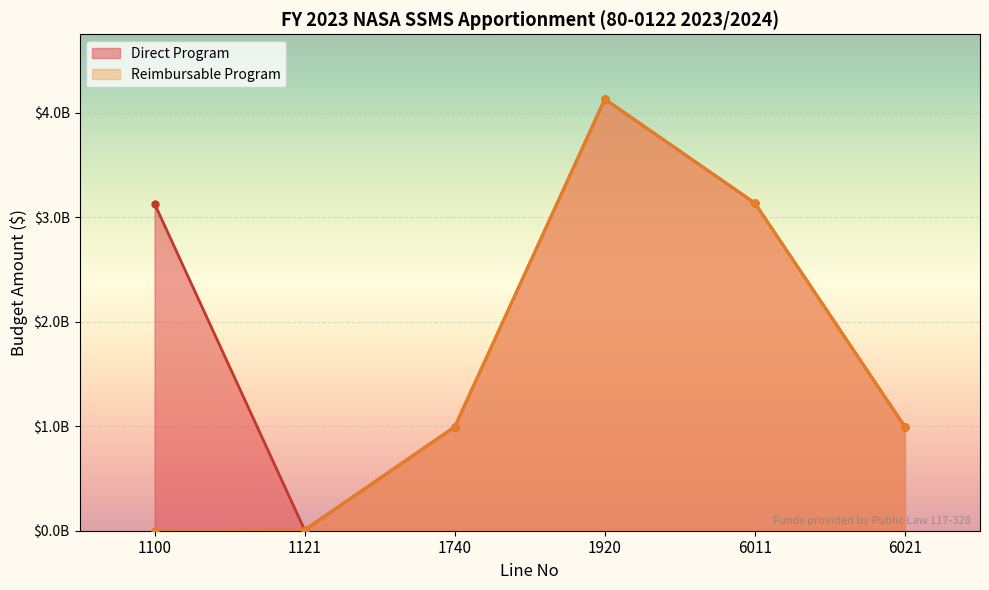

What are all the series names shown in the legend?

Direct Program, Reimbursable Program